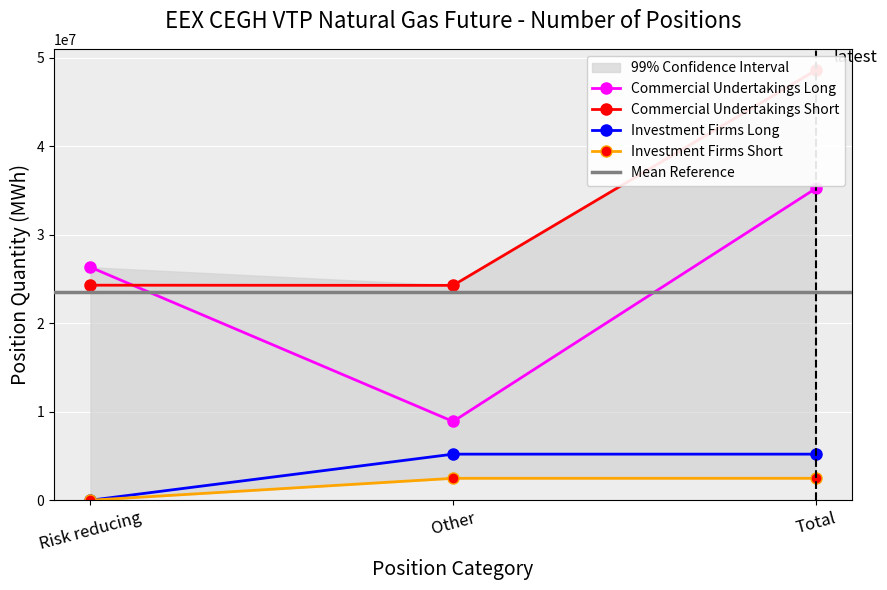

At how many categories does at least one series exceed 43183004?

1